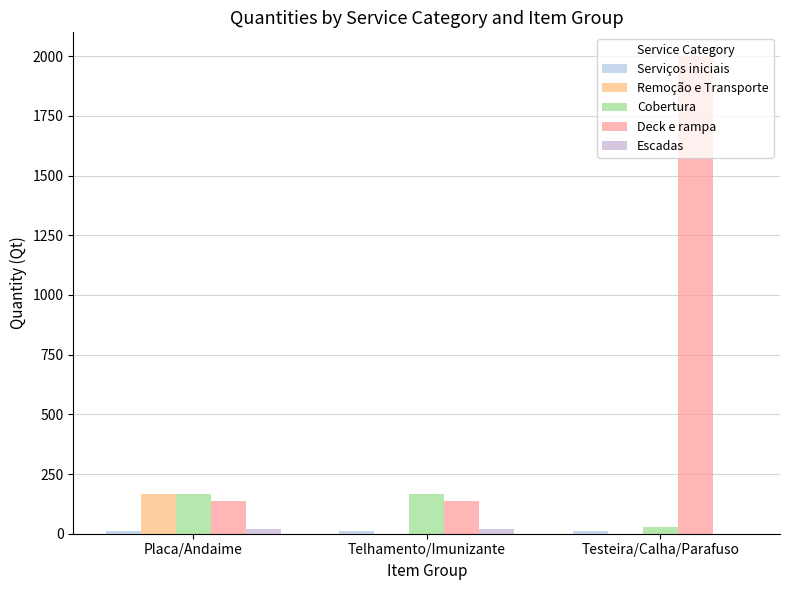

Rank the series by their maximum value, from lowest to highest.

Serviços iniciais, Escadas, Remoção e Transporte, Cobertura, Deck e rampa